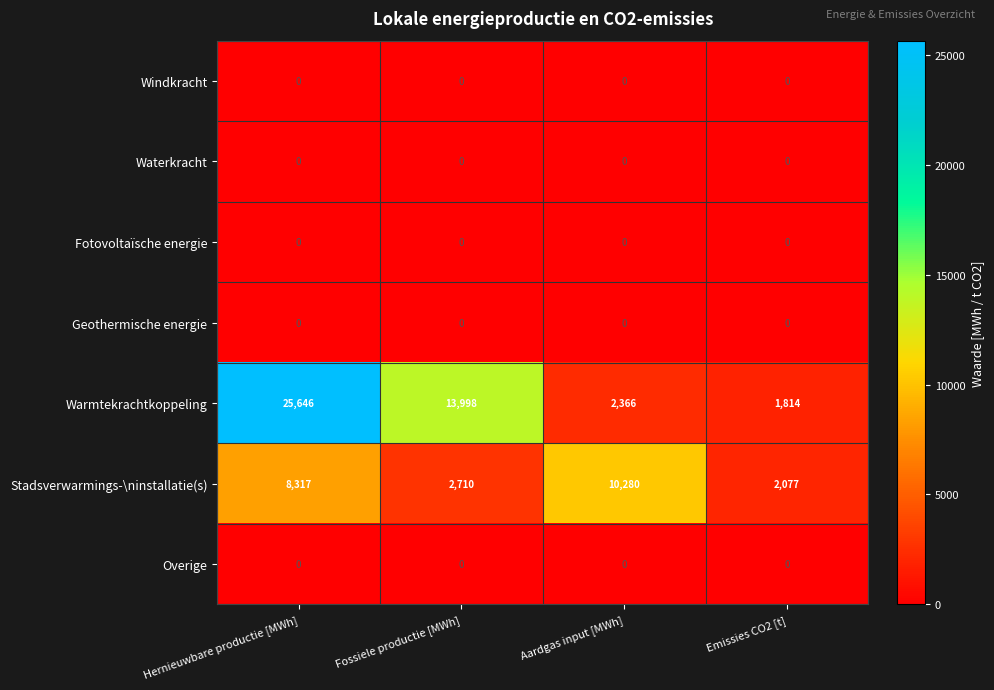

What is the difference between the highest and lowest values at Aardgas input [MWh]?

10280